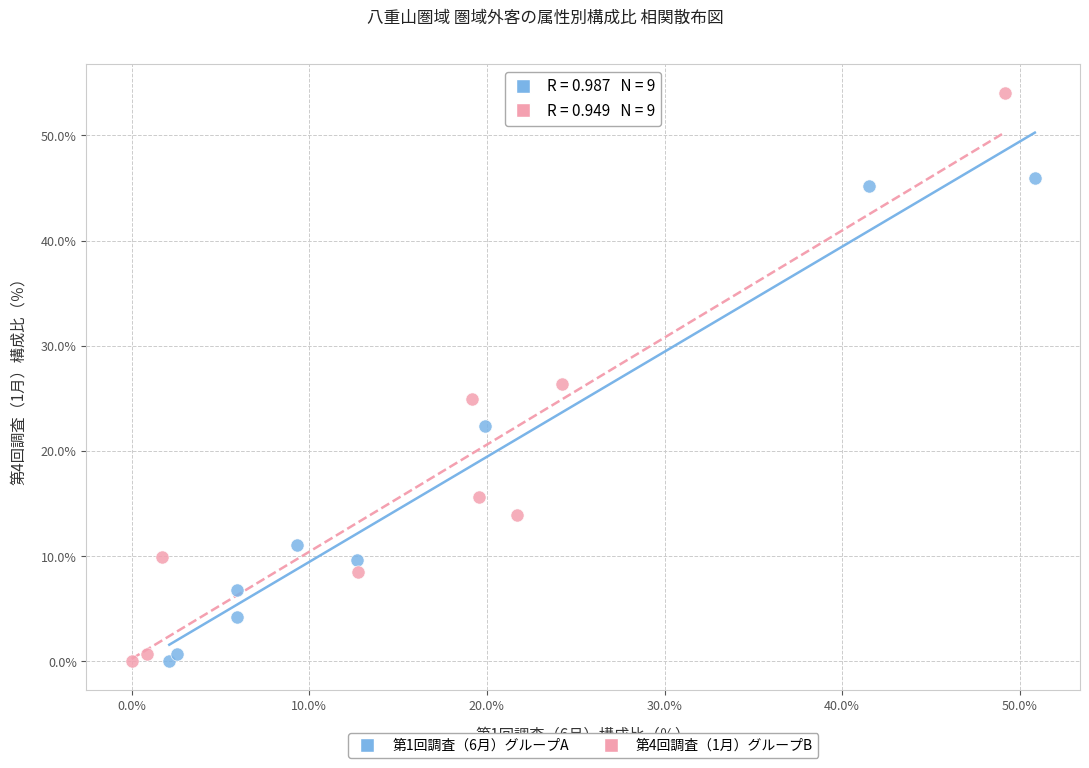

What are all the series names shown in the legend?

第1回調査（6月）グループA, 第4回調査（1月）グループB